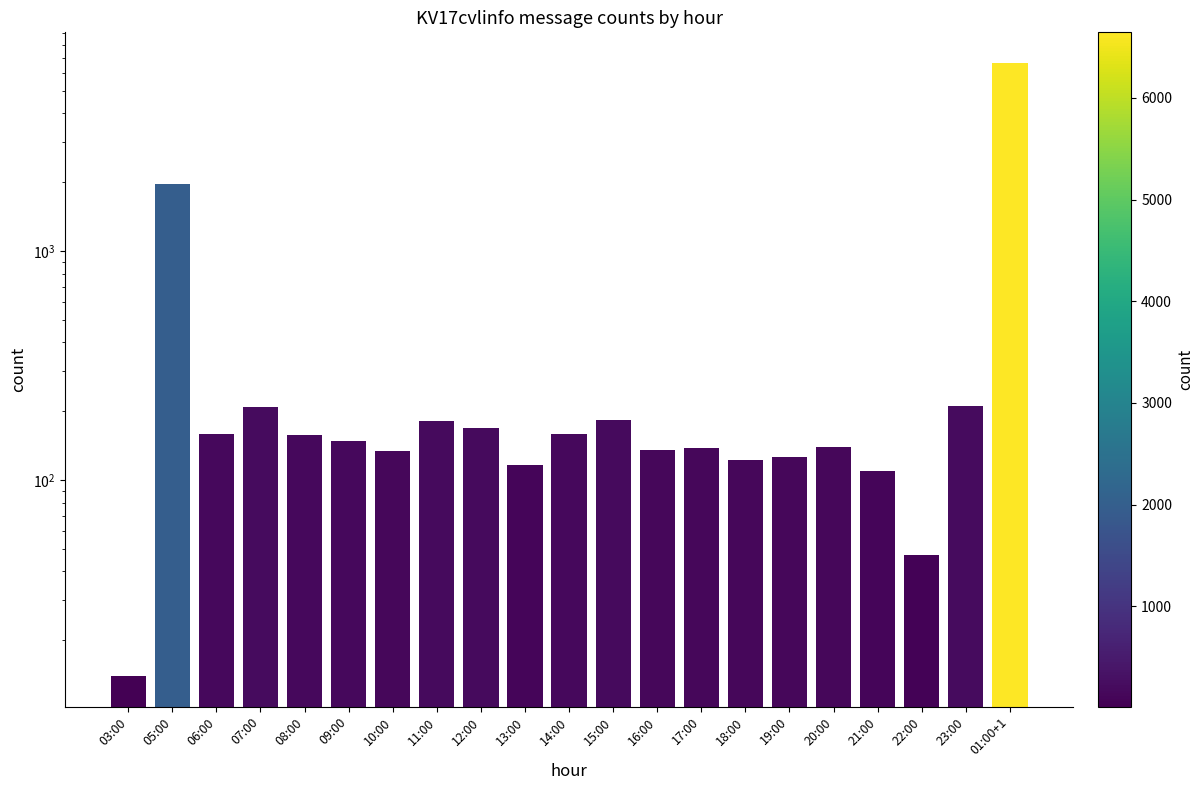

The value at 17:00 is 139. True or false?

True